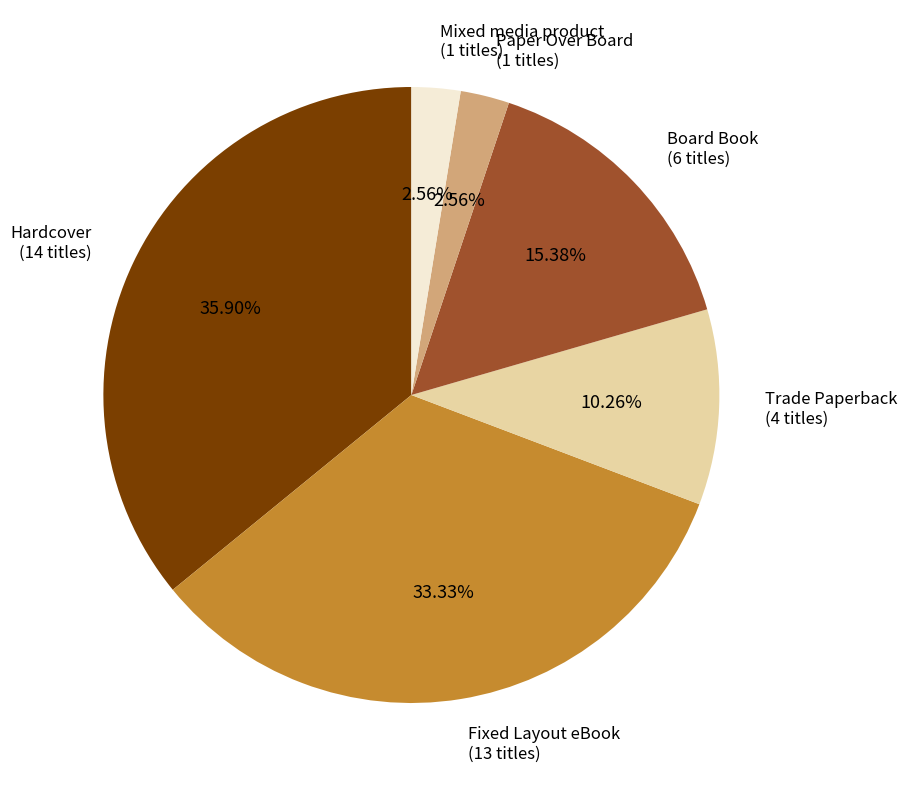

Is there a majority slice in this chart?

No